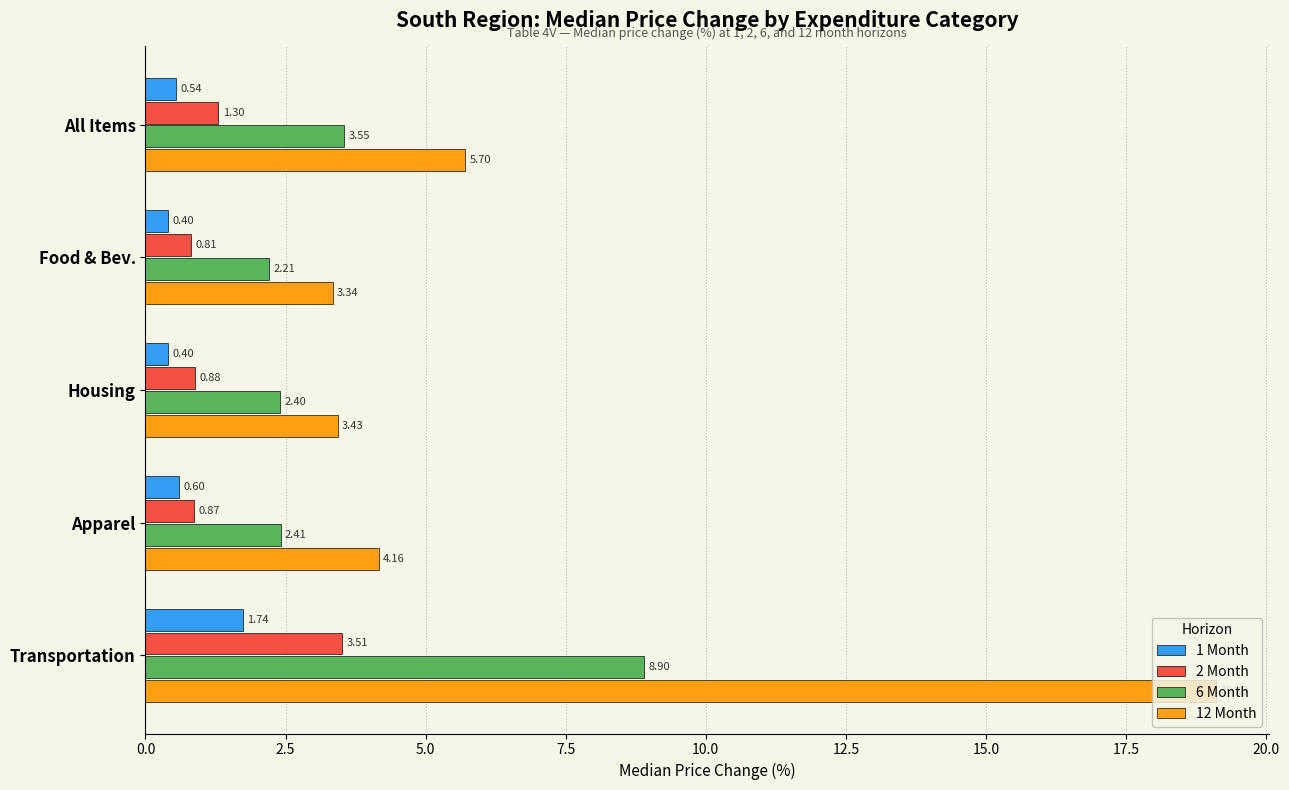

What is the difference between the maximum and minimum values in the 6 Month series?

6.7